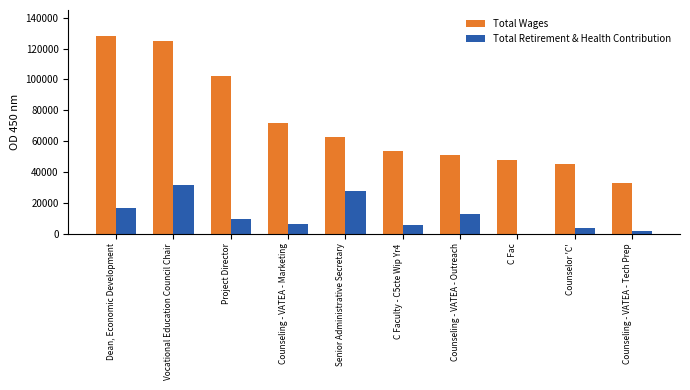

The value of Total Retirement & Health Contribution at Senior Administrative Secretary is 43821. True or false?

False